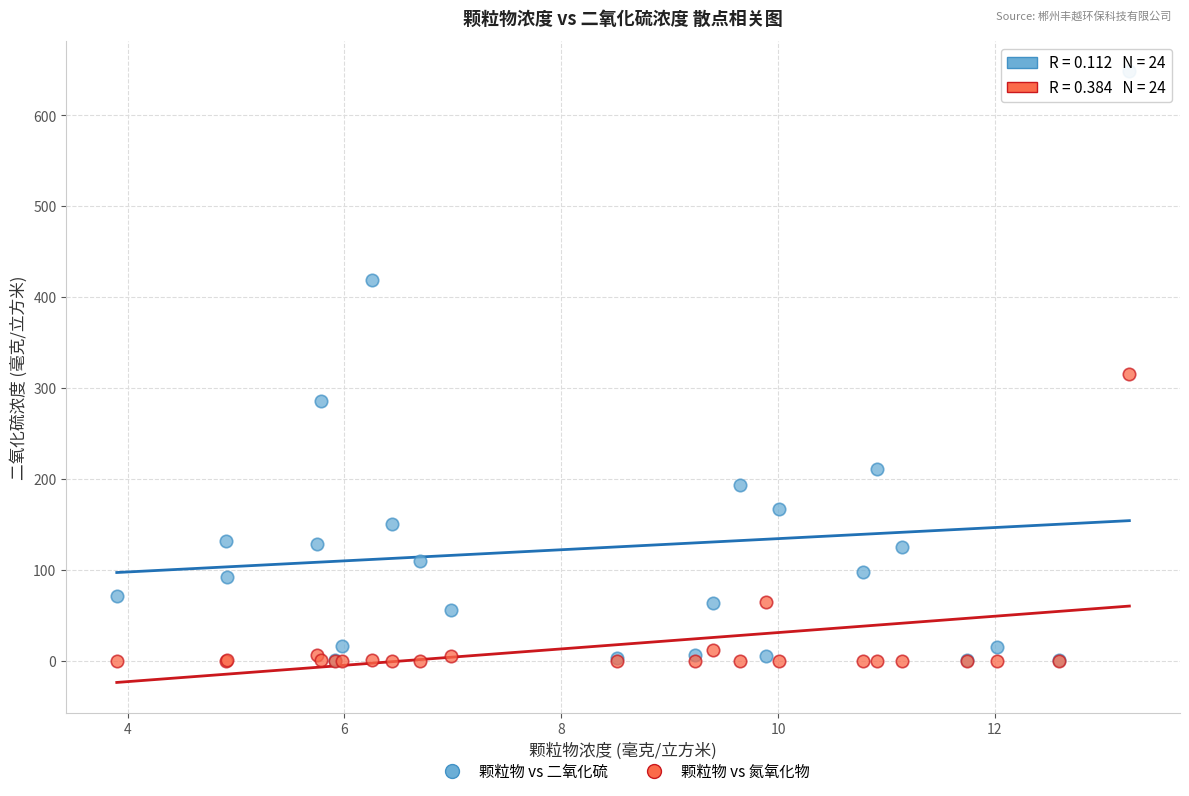

In the 颗粒物 vs 二氧化硫 series, what Y value is closest to 324?

285.4